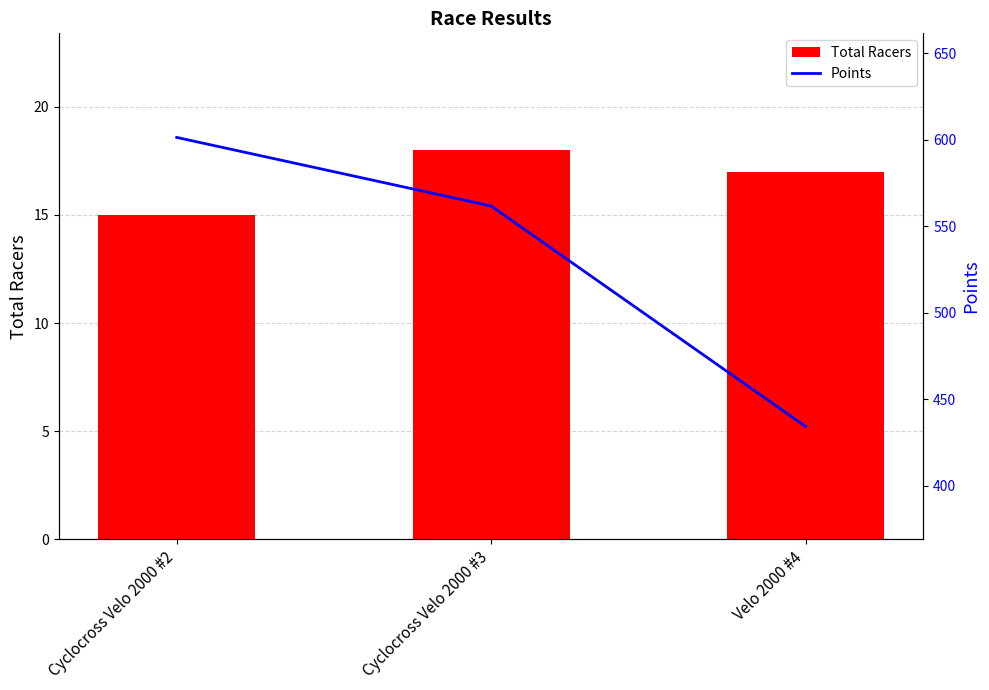

Reading right to left, what are all the values shown in this chart?

Total Racers: Velo 2000 #4=17.0	Cyclocross Velo 2000 #3=18.0	Cyclocross Velo 2000 #2=15.0
Points: Velo 2000 #4=434.3	Cyclocross Velo 2000 #3=561.7	Cyclocross Velo 2000 #2=601.4